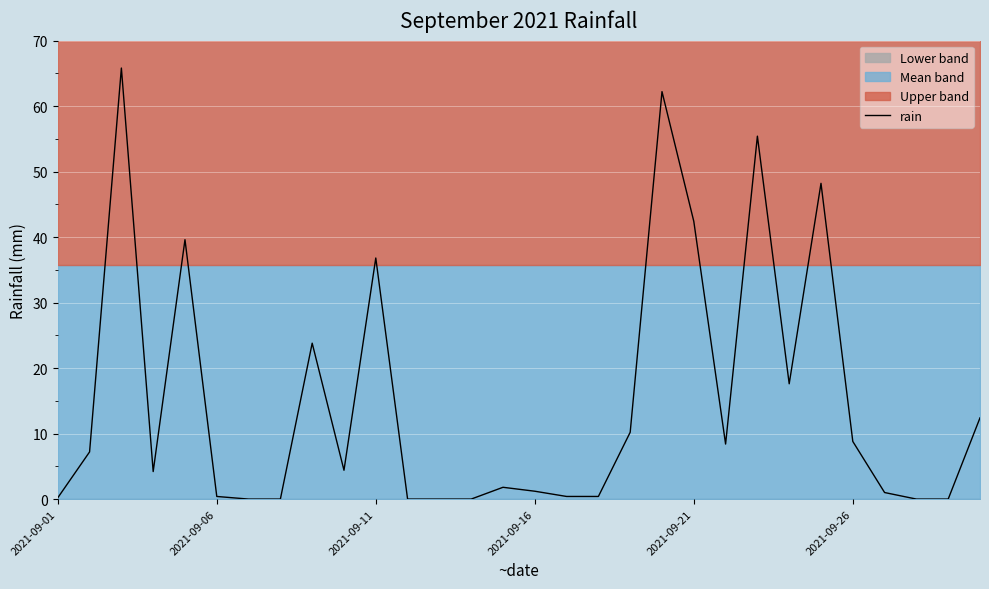

What is the maximum value shown in the chart?

65.8